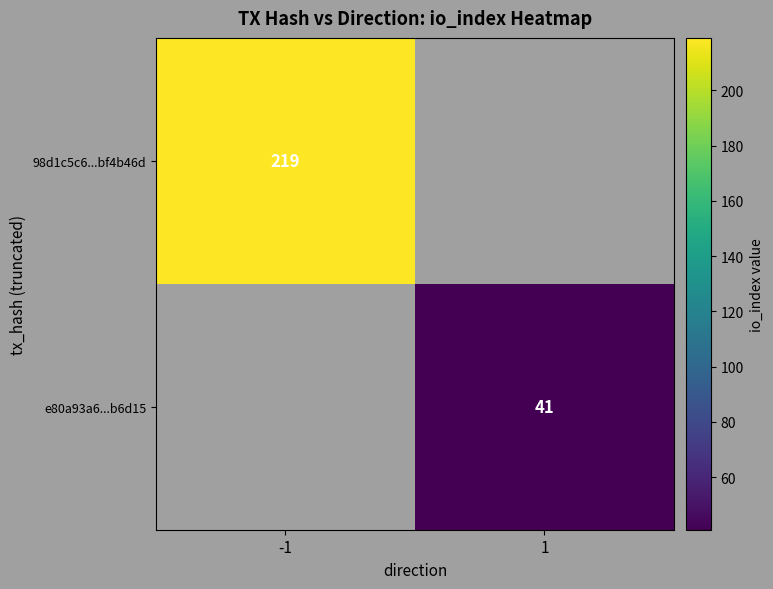

The value of 98d1c5c6...bf4b46d at -1 is 132. True or false?

False